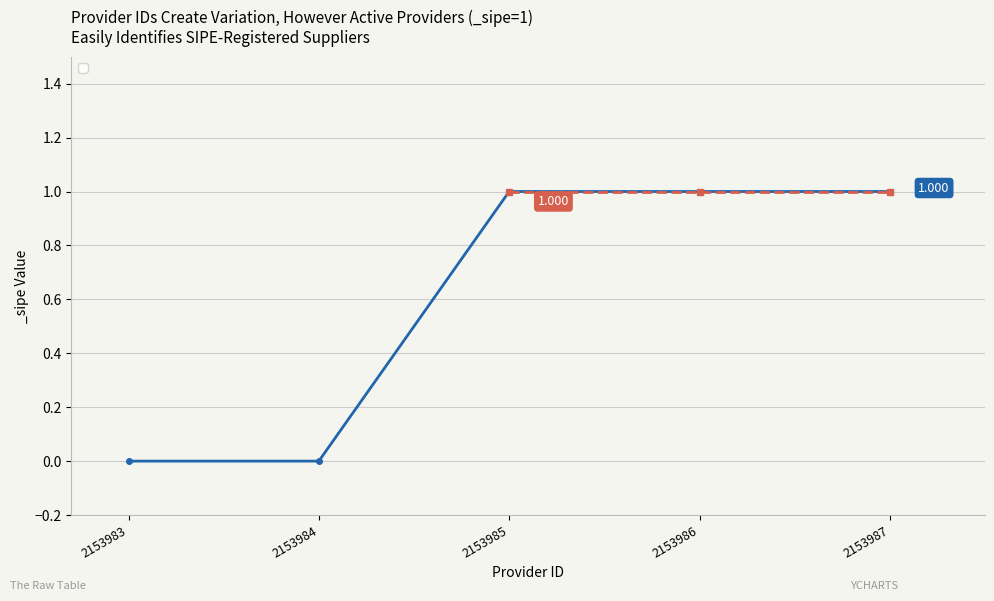

True or false: there are more than 2 points higher than both neighbors.

False